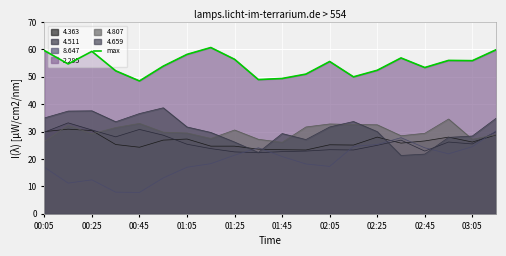

What is the change in value from 00:25 to 02:05?

-3.7